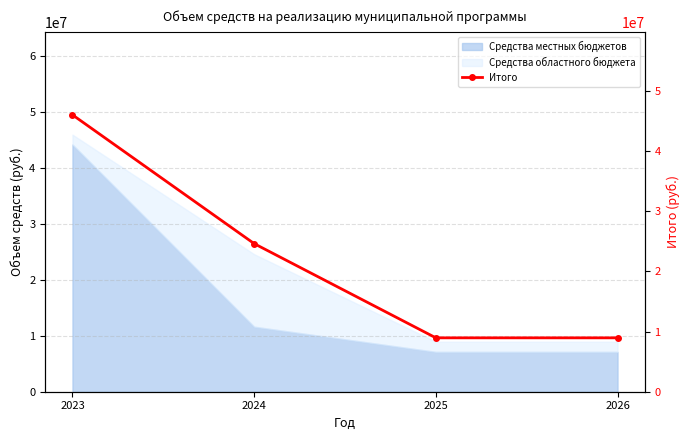

The chart shows a value of 45974728.6 at 2023. True or false?

True